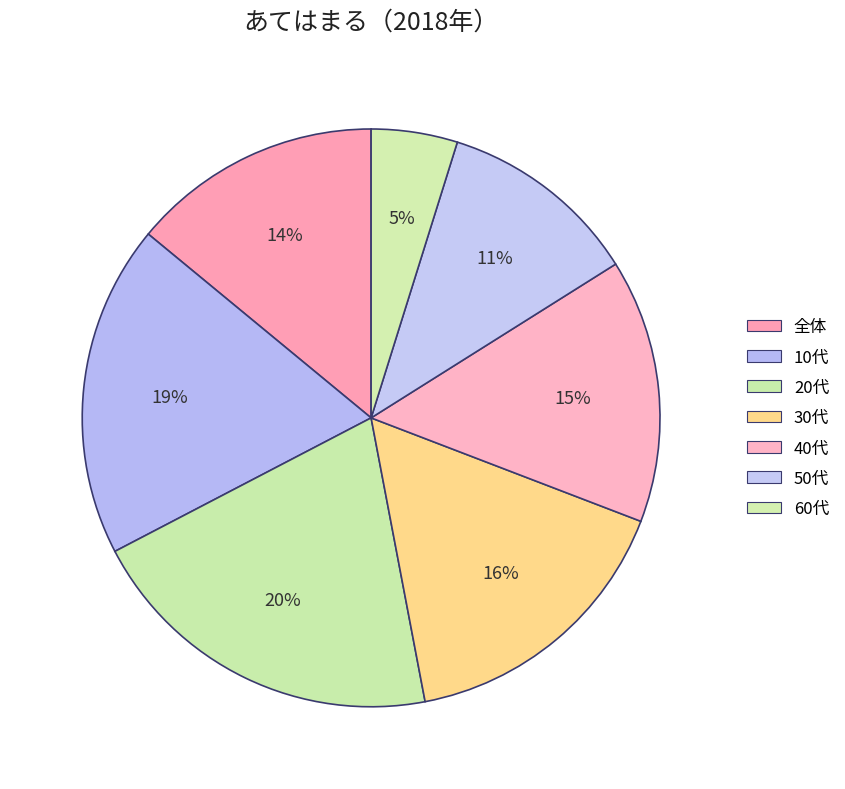

True or false: 30代 accounts for 16% of the total.

True